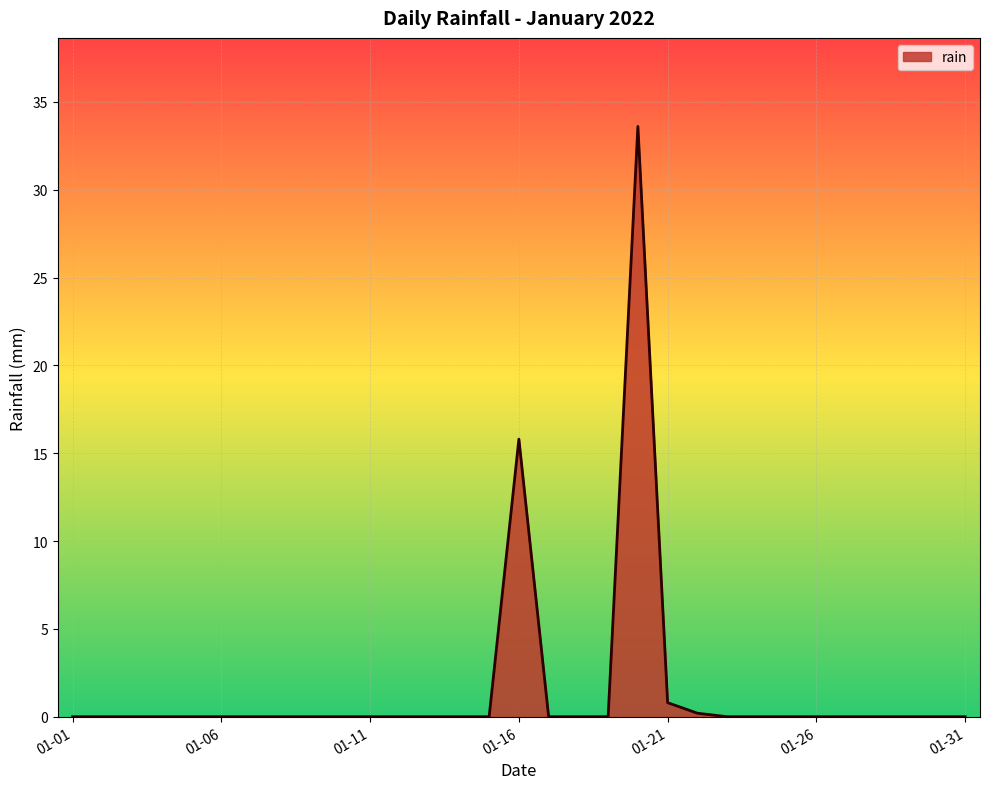

What is the maximum value shown in the chart?

33.6